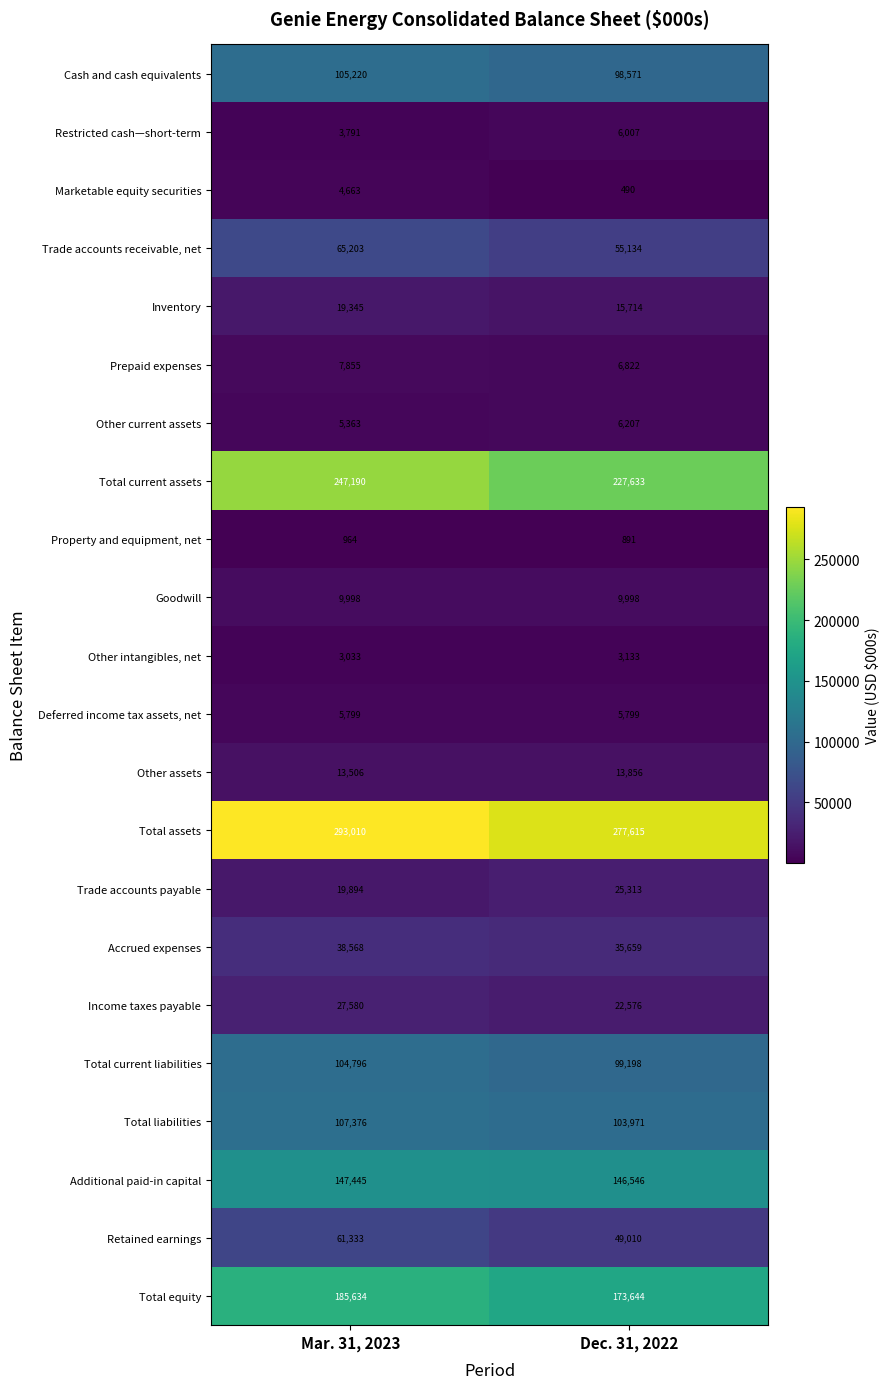

What is the sum of the Total assets values at Mar. 31, 2023 and Dec. 31, 2022?

570625